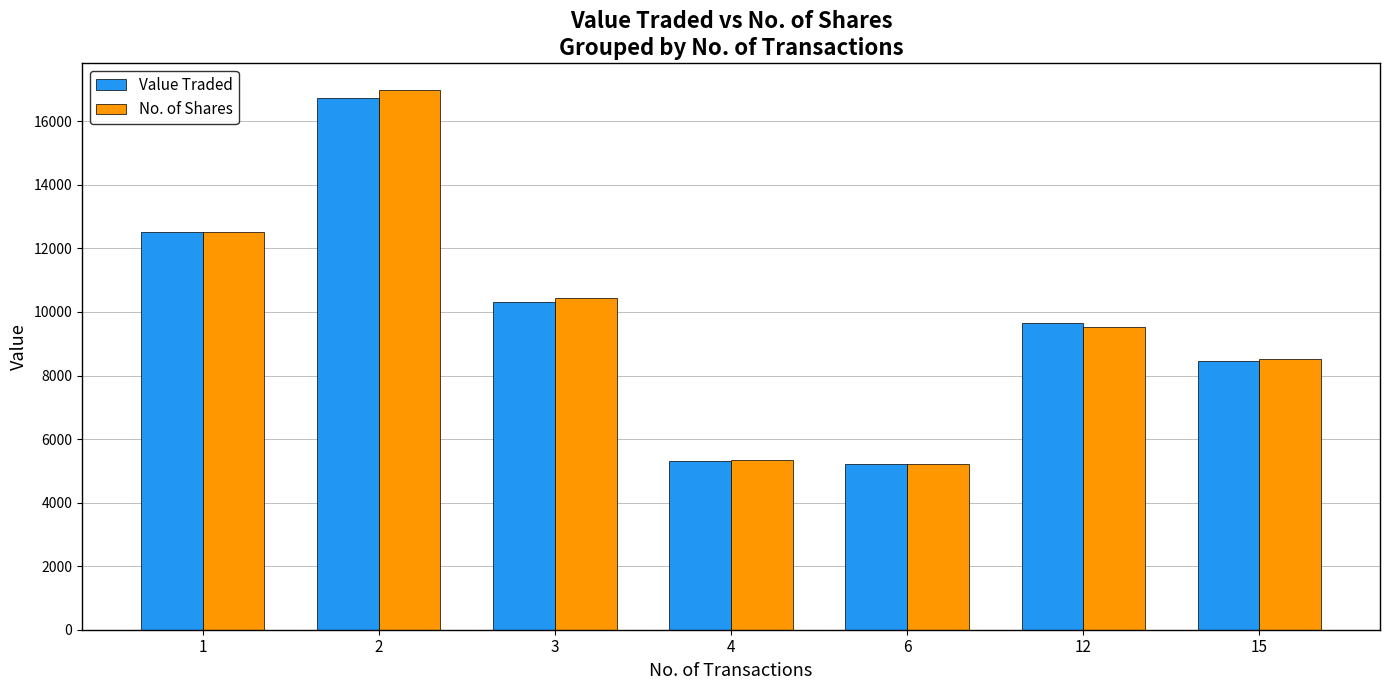

Reading right to left, what are all the values shown in this chart?

Value Traded: 15=8461	12=9652	6=5203	4=5295	3=10326	2=16744	1=12507
No. of Shares: 15=8520	12=9526	6=5205	4=5346	3=10424	2=16988	1=12522